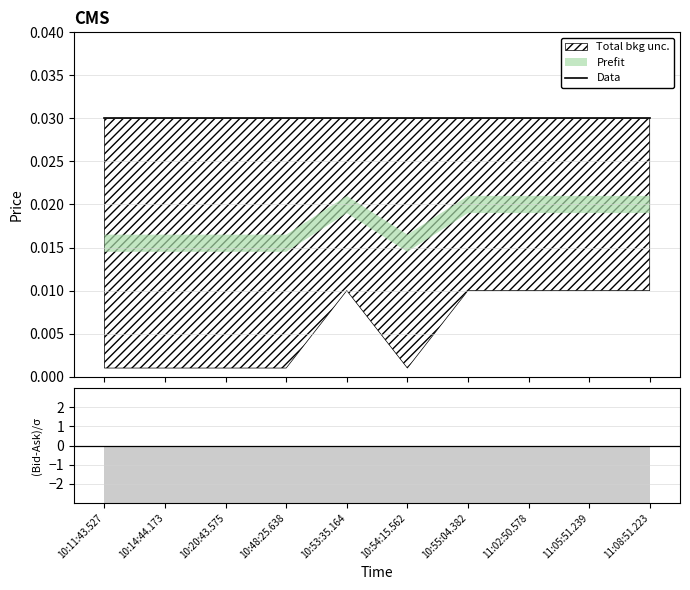

True or false: Bid and Ask cross at least once.

False